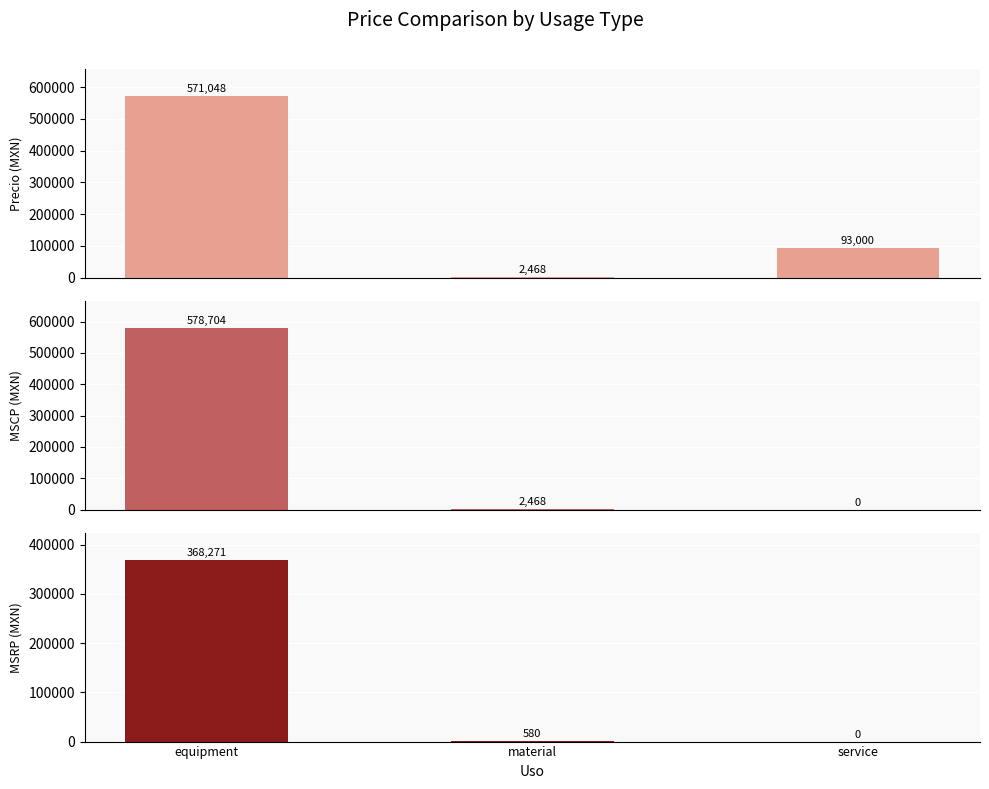

At which label is Precio closest to 286758?

service